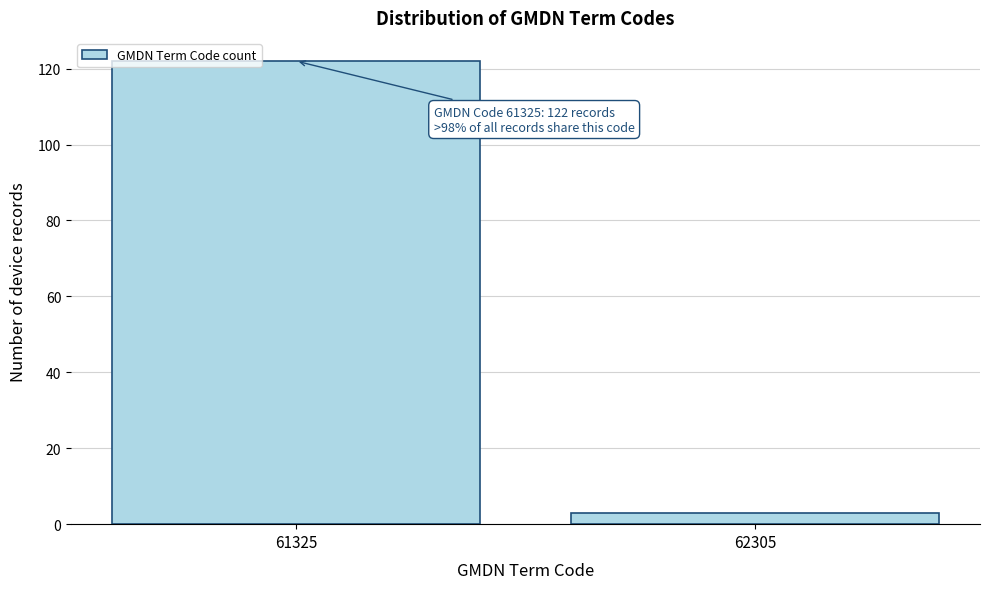

Reading left to right, list all the values displayed in this chart.

122	3